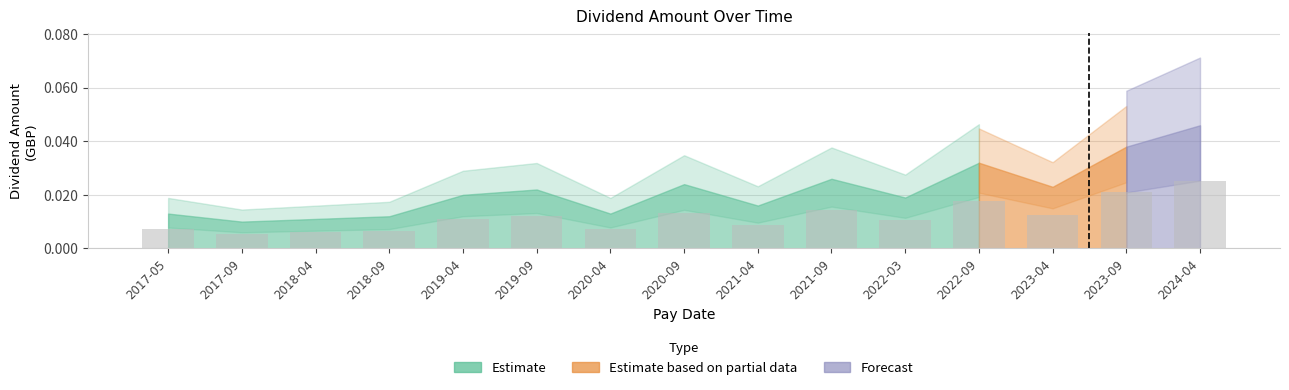

At which category does the chart reach its peak across all series?

2024-04